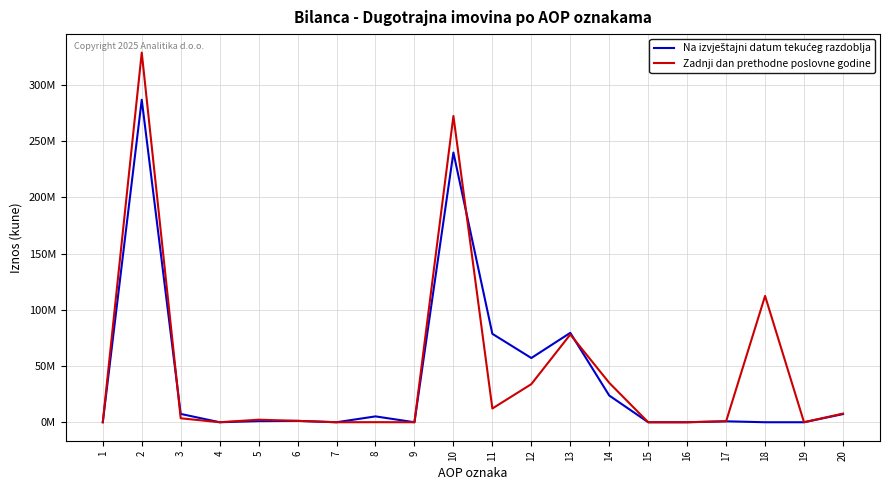

Does the chart display data point markers on the line(s)?

No